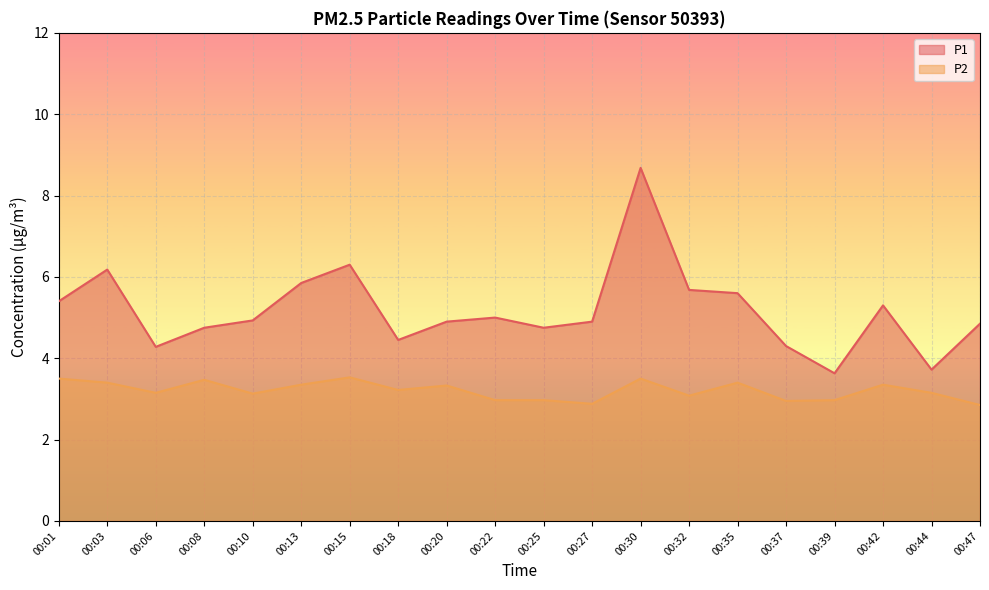

Reading left to right, extract all data points from this chart.

P1: 5.4	6.2	4.3	4.8	4.9	5.8	6.3	4.5	4.9	5.0	4.8	4.9	8.7	5.7	5.6	4.3	3.6	5.3	3.7	4.8
P2: 3.5	3.4	3.1	3.5	3.1	3.4	3.5	3.2	3.3	3.0	3.0	2.9	3.5	3.1	3.4	3.0	3.0	3.4	3.1	2.9